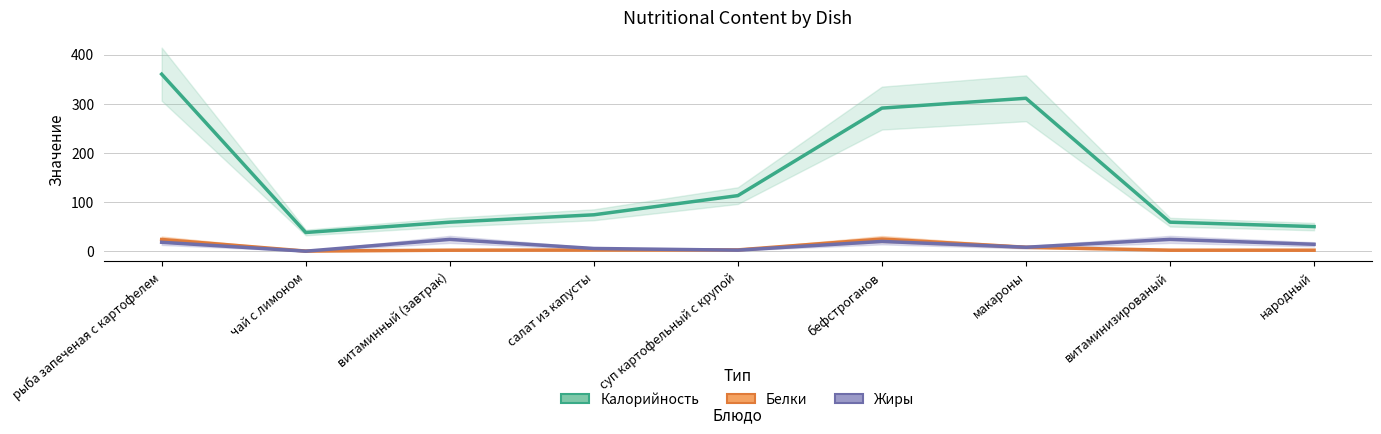

Reading left to right, list all the values displayed in this chart.

Калорийность: 360.0	38.0	59.0	74.0	113.0	291.0	311.0	59.0	50.0
Белки: 23.8	0.2	2.0	2.3	2.6	24.7	8.0	2.0	2.0
Жиры: 18.1	0.0	24.0	5.5	2.1	19.8	8.0	24.0	14.0